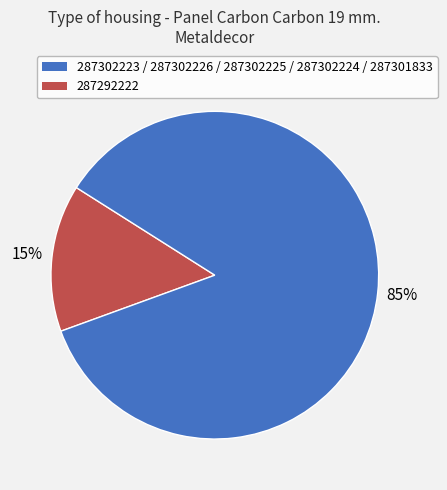

To the nearest percent, what is the average slice percentage?

50%